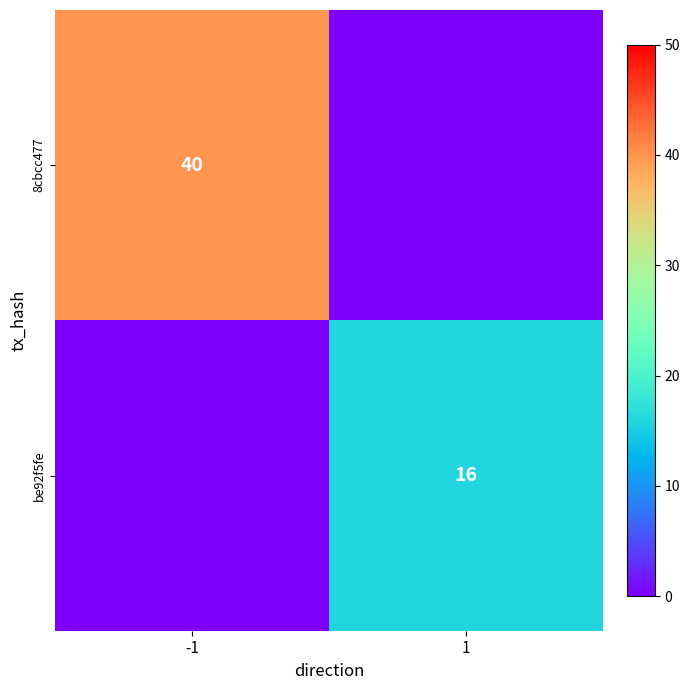

Which series changed the most between -1 and 1?

8cbcc477